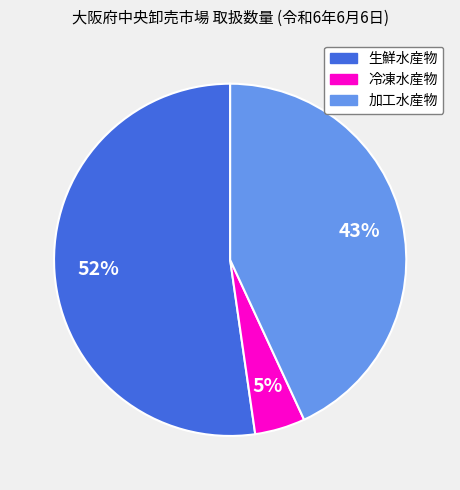

Combined, do 生鮮水産物 and 加工水産物 account for over 50%?

Yes